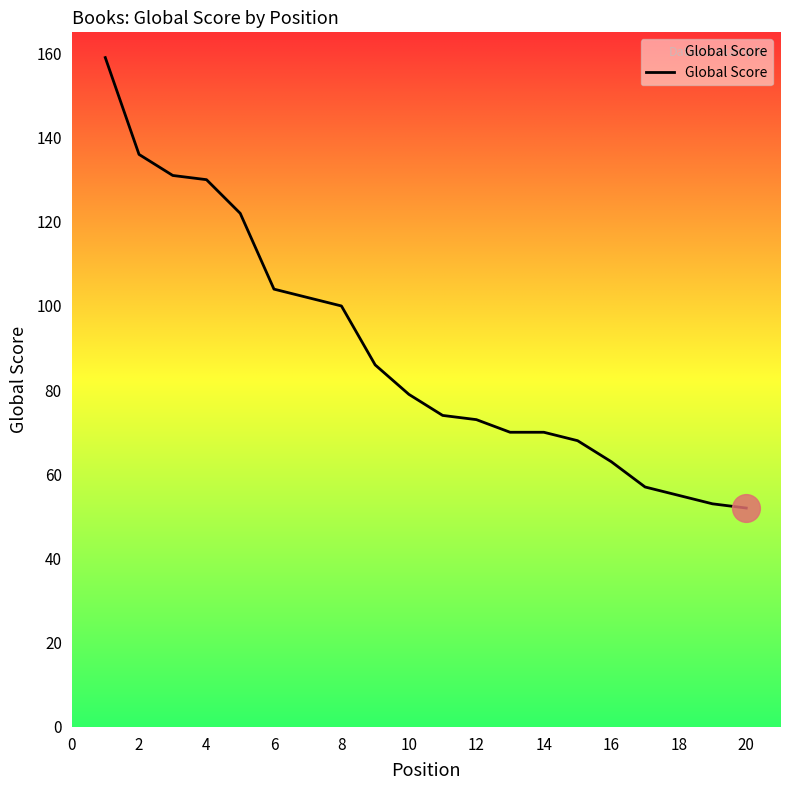

What is the smallest value displayed?

52